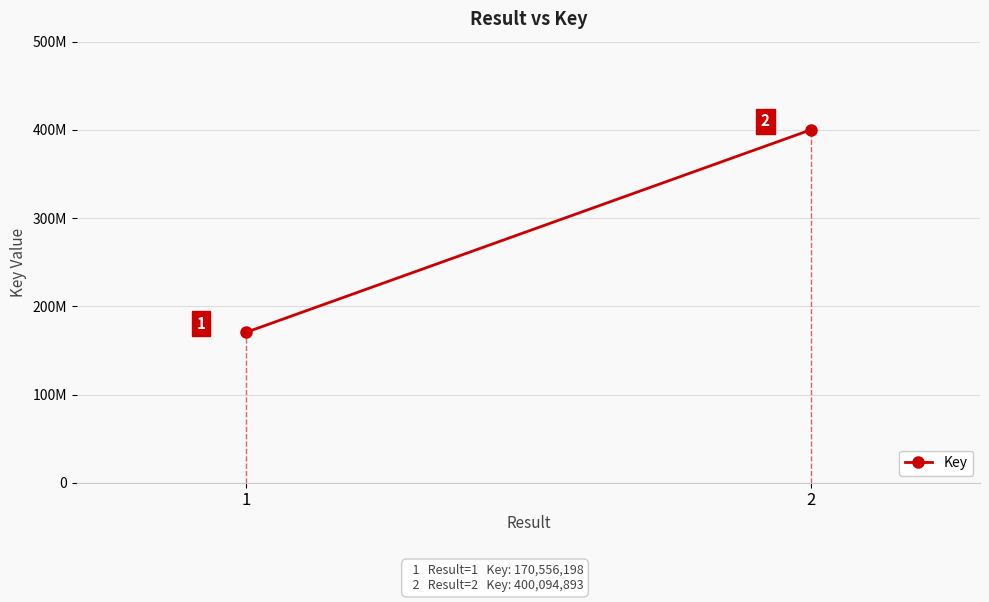

What is the minimum value shown in the chart?

170556198